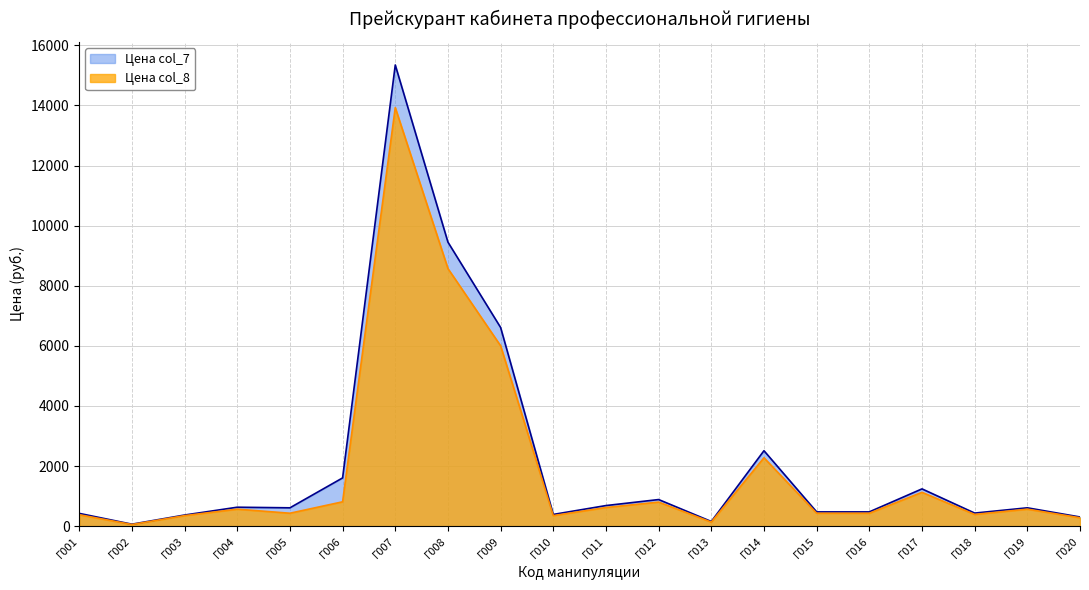

In col_7, how many points are lower than both neighbors (excluding endpoints)?

5